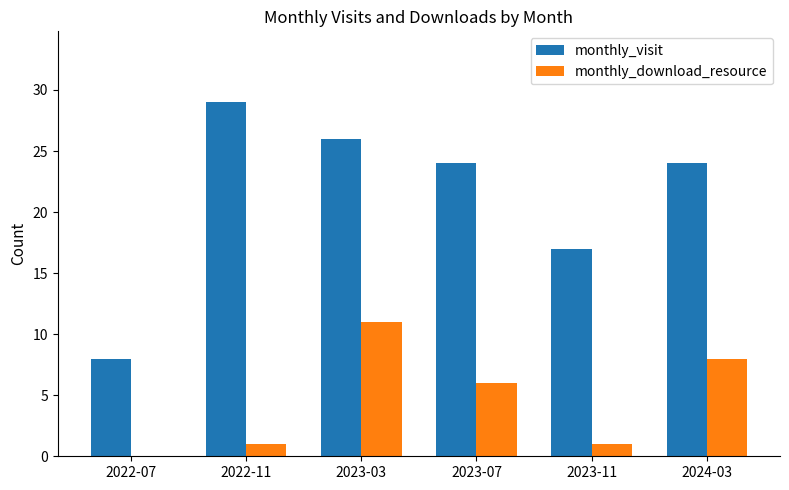

Which series changed the most between 2022-11 and 2023-03?

monthly_download_resource